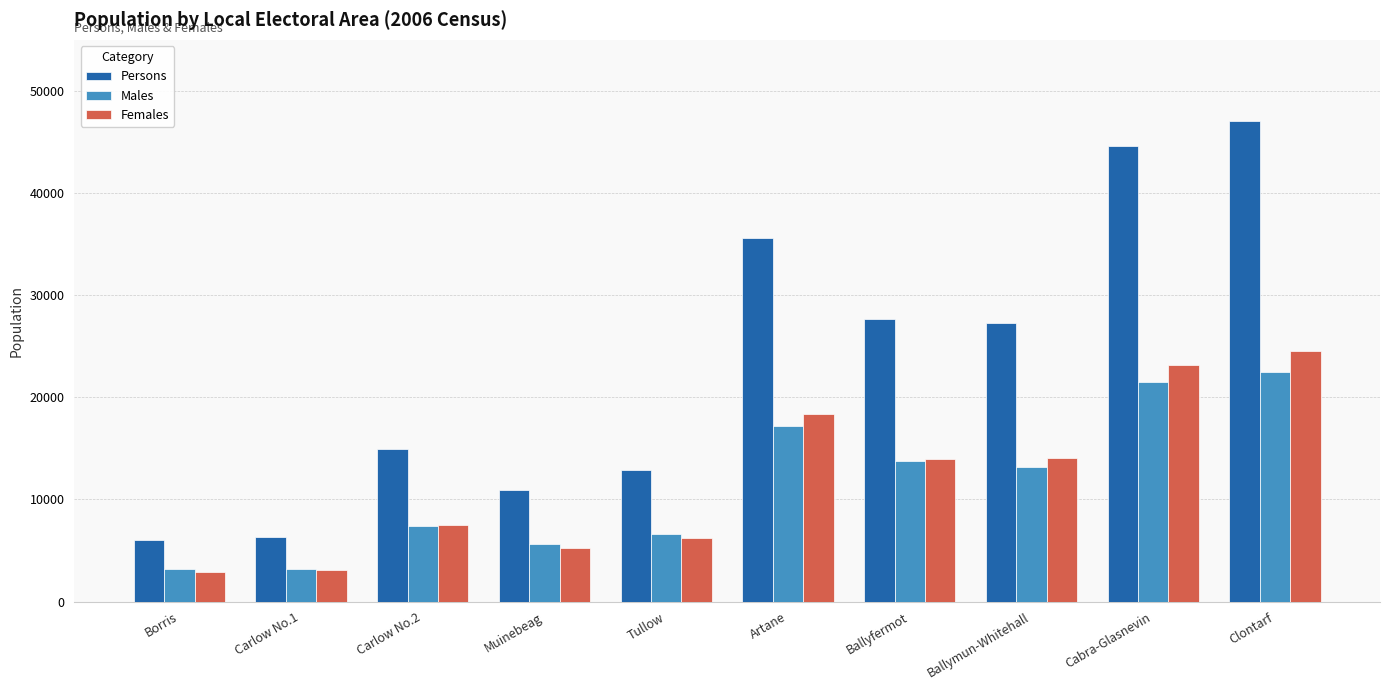

Between Carlow No.2 and Tullow, which series saw the biggest shift?

Persons